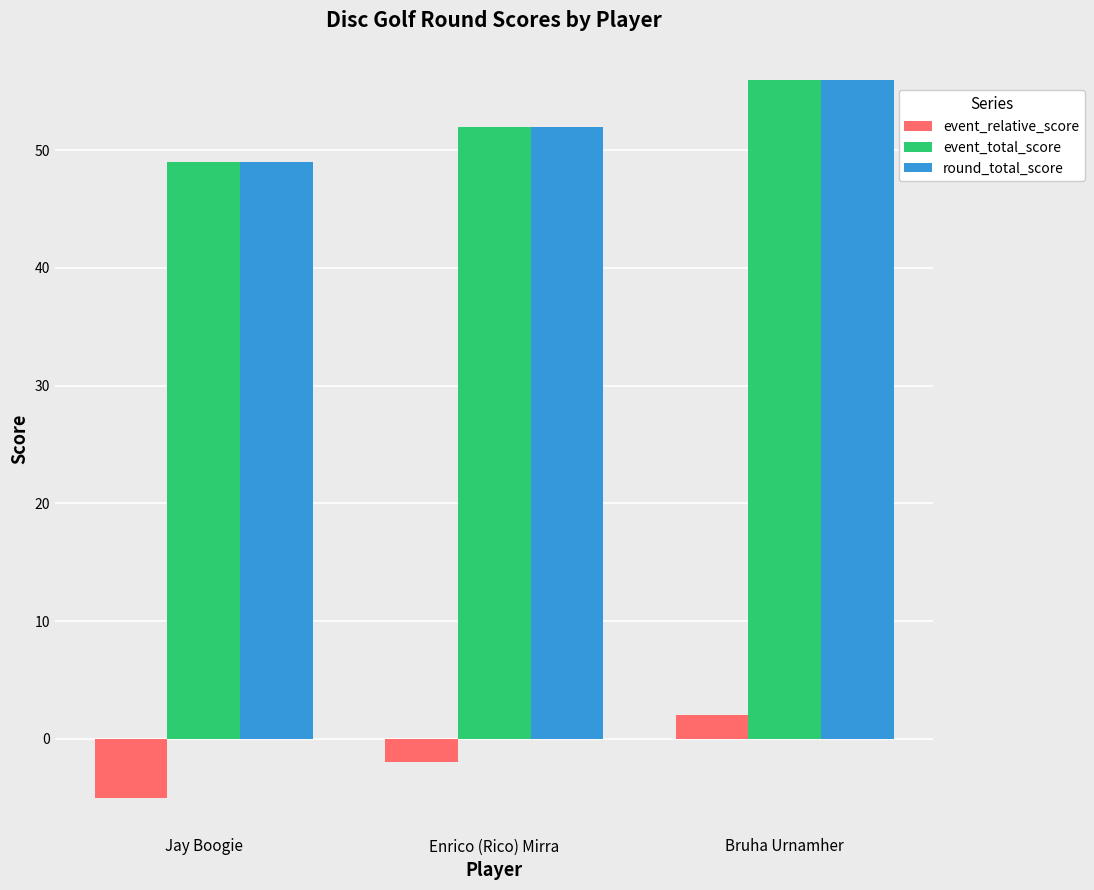

What is the spread (max minus min) of values at Bruha Urnamher?

54